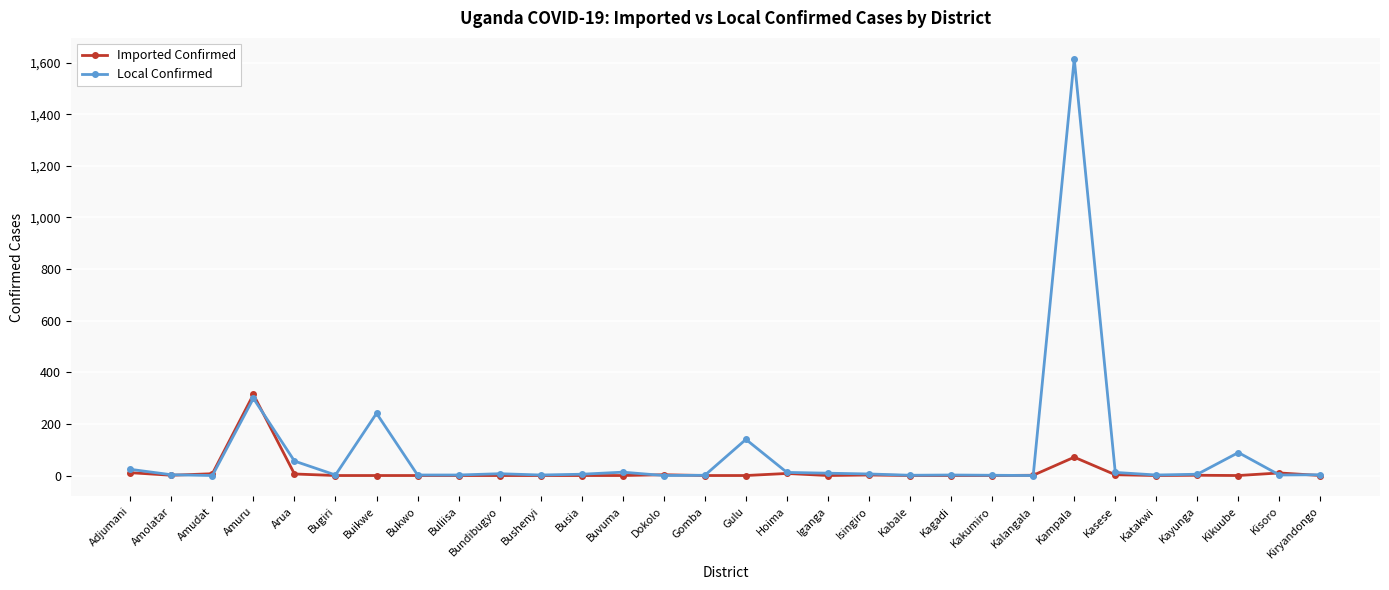

Is it true that Imported Confirmed equals 0 at Bundibugyo?

True